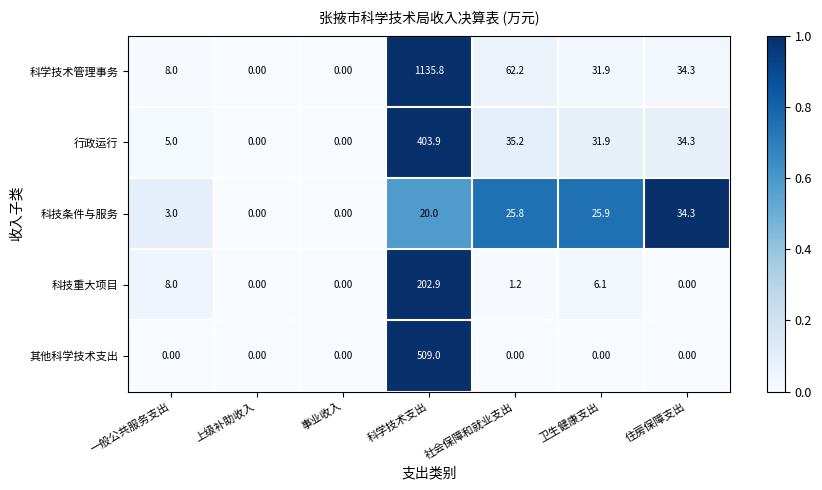

At which category is the sum across all series the highest?

科学技术支出